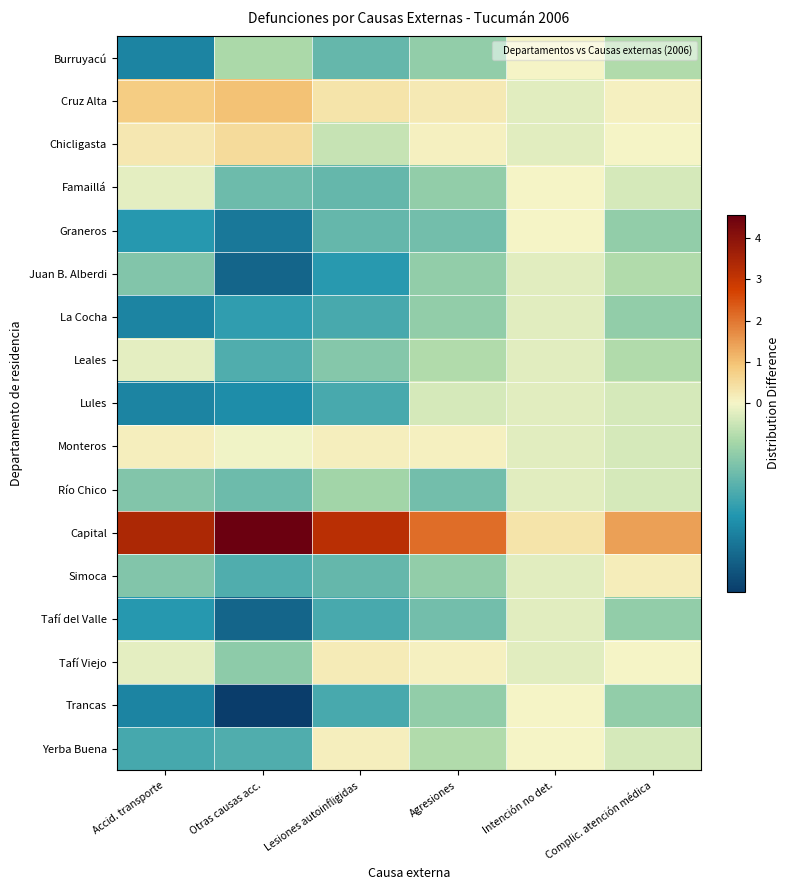

At how many categories does at least one series exceed 0?

6